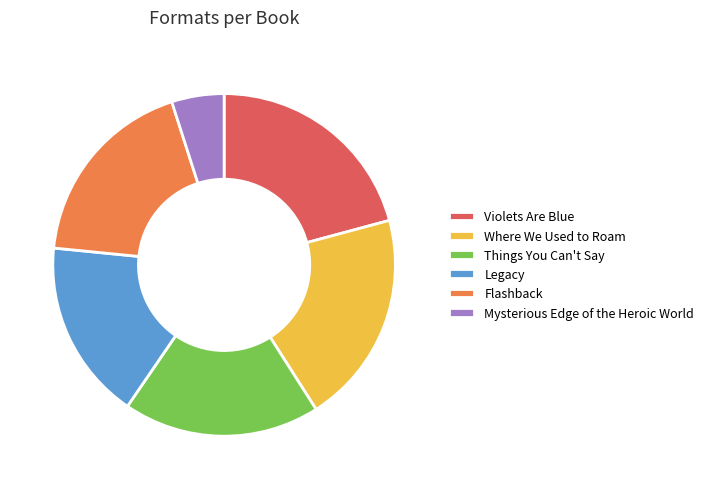

Does any single category account for the majority?

No